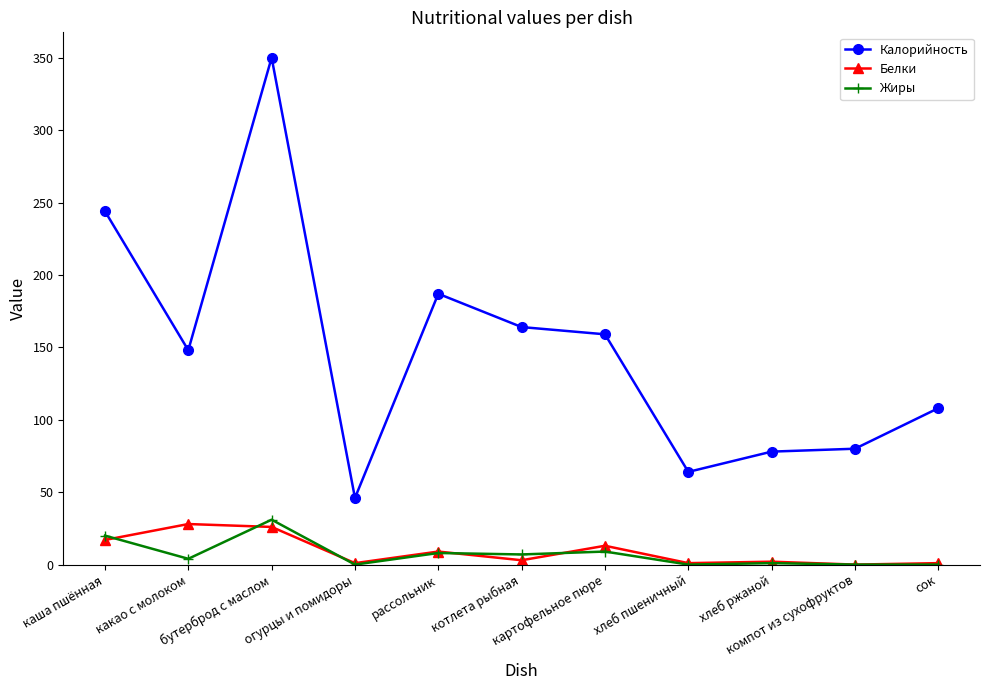

True or false: Белки has more than 0 interior local peaks.

True